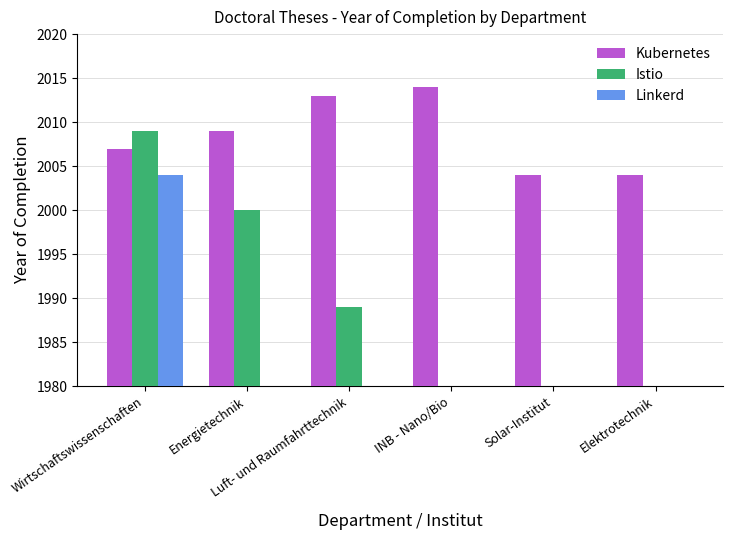

List the labels in order of Istio value, largest first.

Wirtschaftswissenschaften, Energietechnik, Luft- und Raumfahrttechnik, INB - Nano/Bio, Solar-Institut, Elektrotechnik